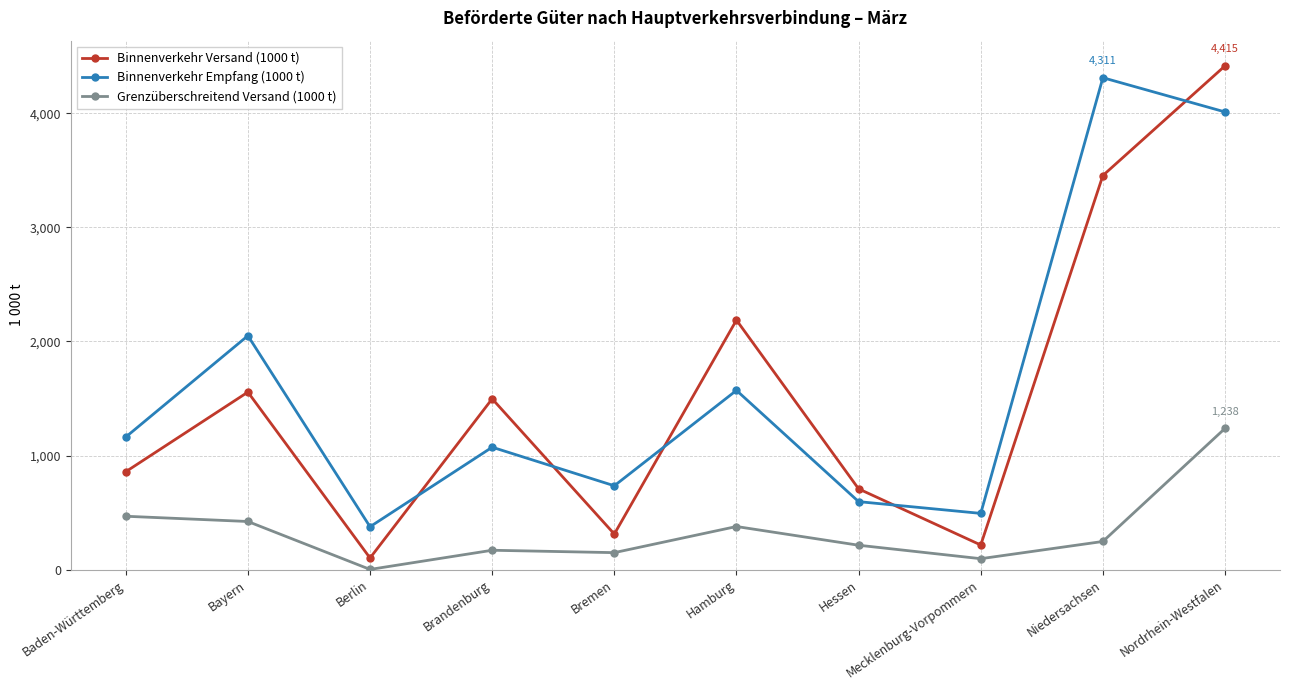

Is this an area chart (filled region under the line)?

No